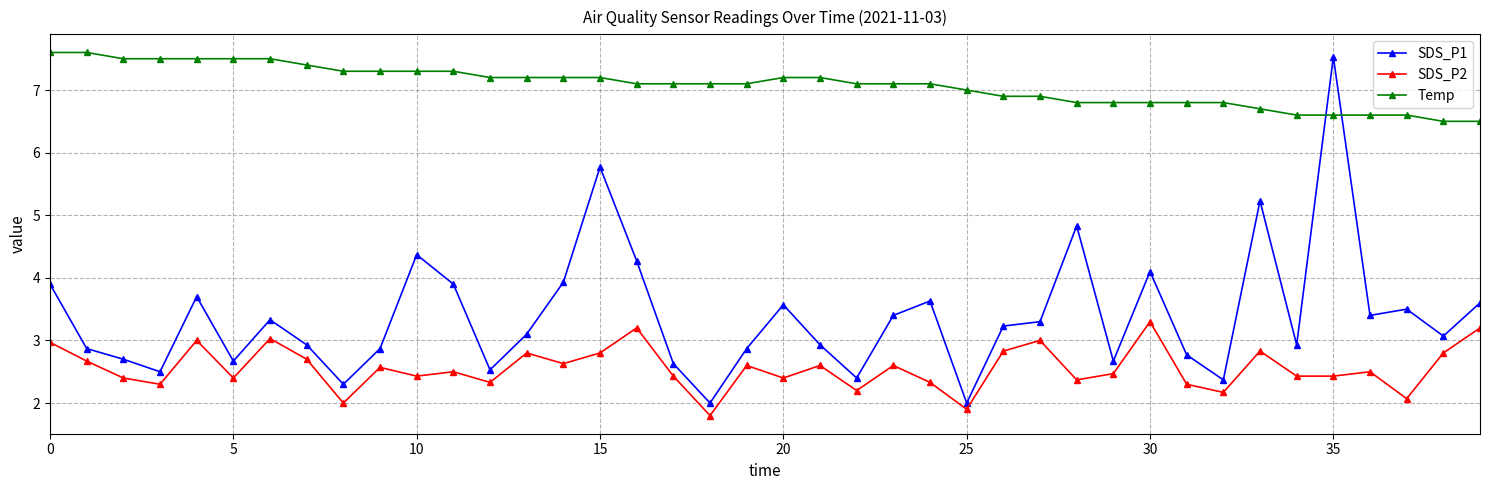

Which series has the largest range (max minus min)?

SDS_P1